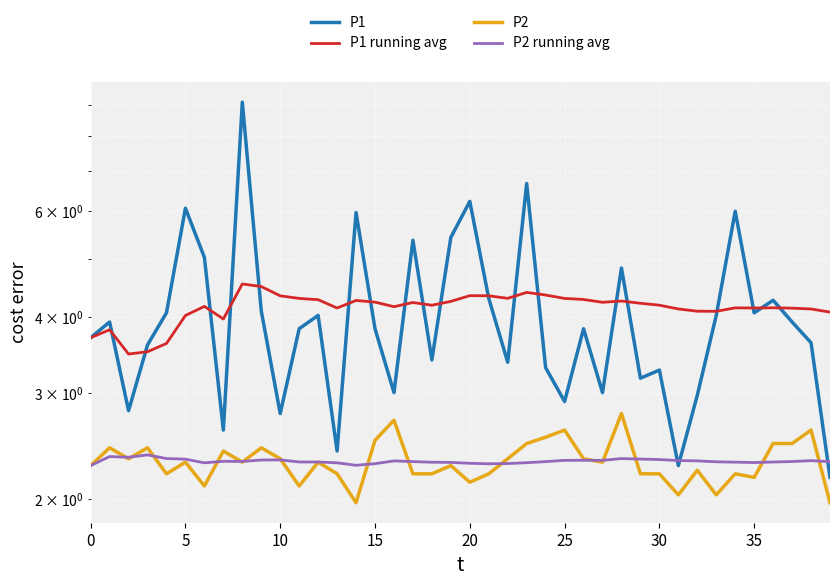

What is the maximum value shown in the chart?

9.1